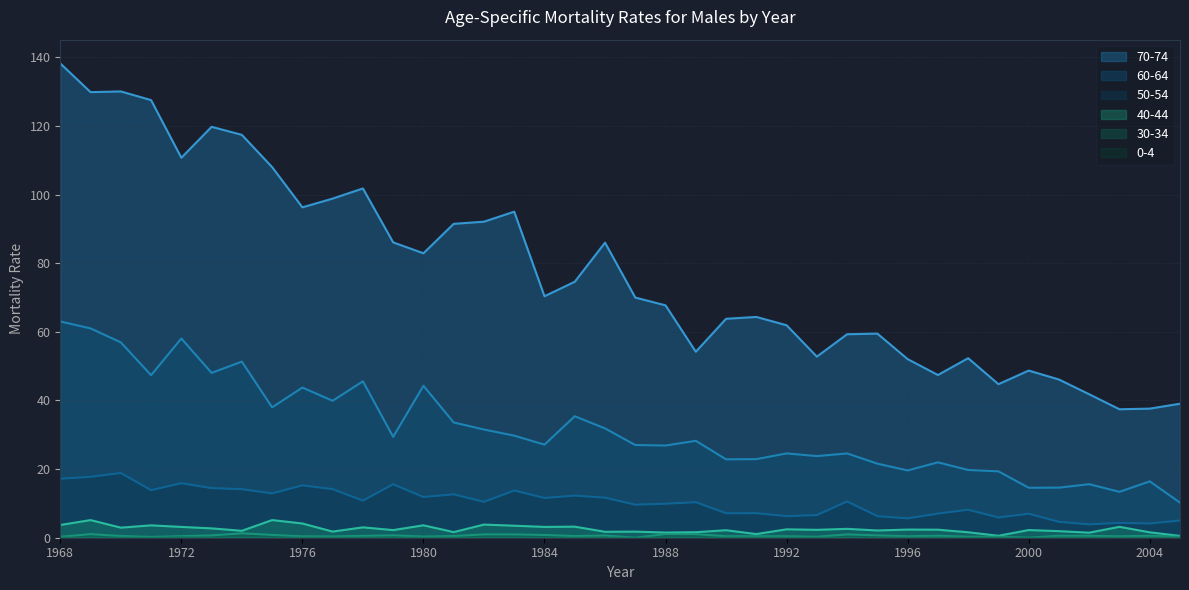

Is it true that 70-74 equals 166.2 at 1983?

False